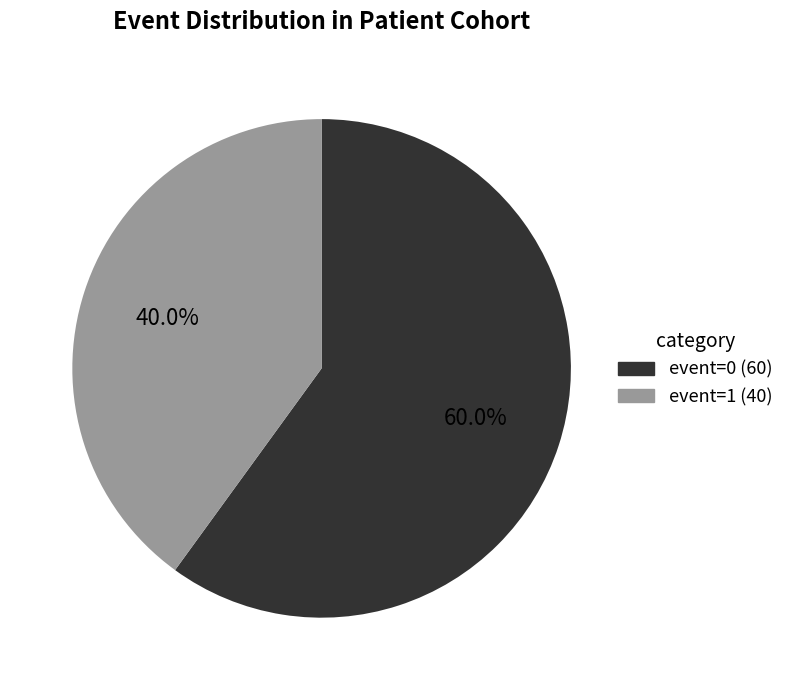

Combined, what portion of the pie is event=1 and event=0?

100.0%